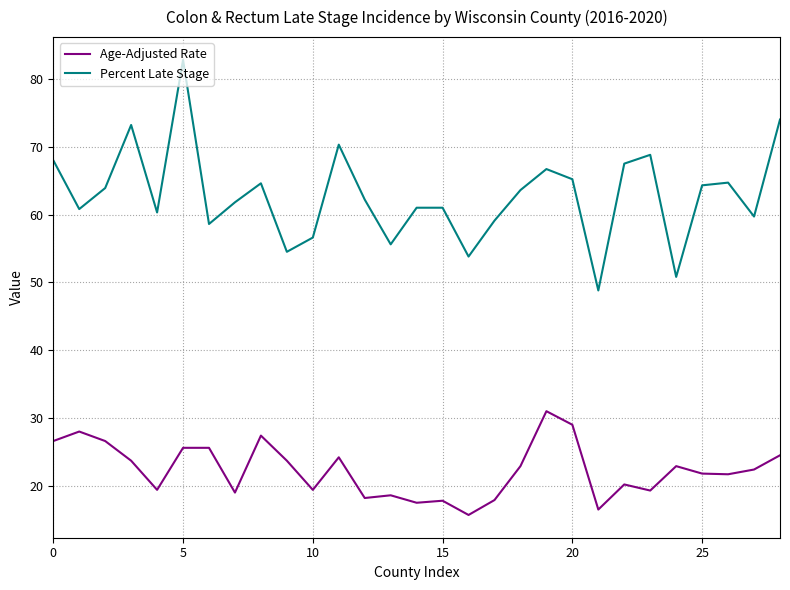

What are all the series names shown in the legend?

Age-Adjusted Rate, Percent Late Stage